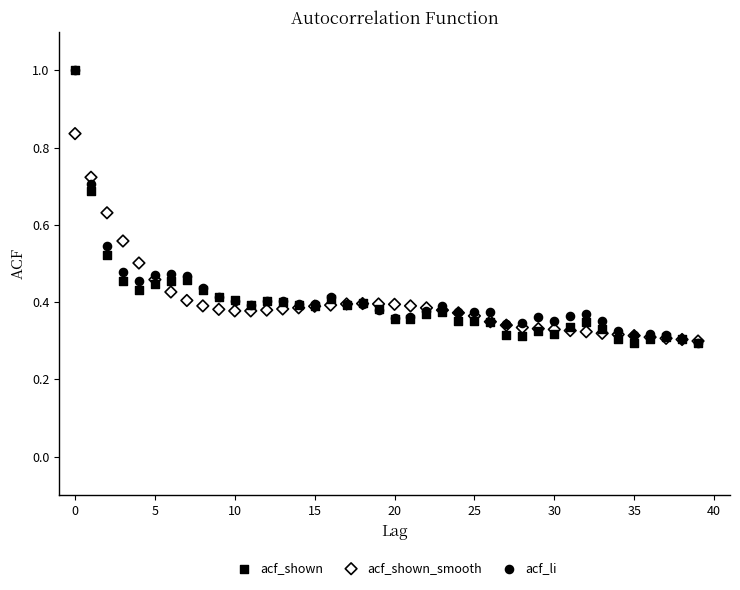

What are all the series names shown in the legend?

acf_shown, acf_shown_smooth, acf_li